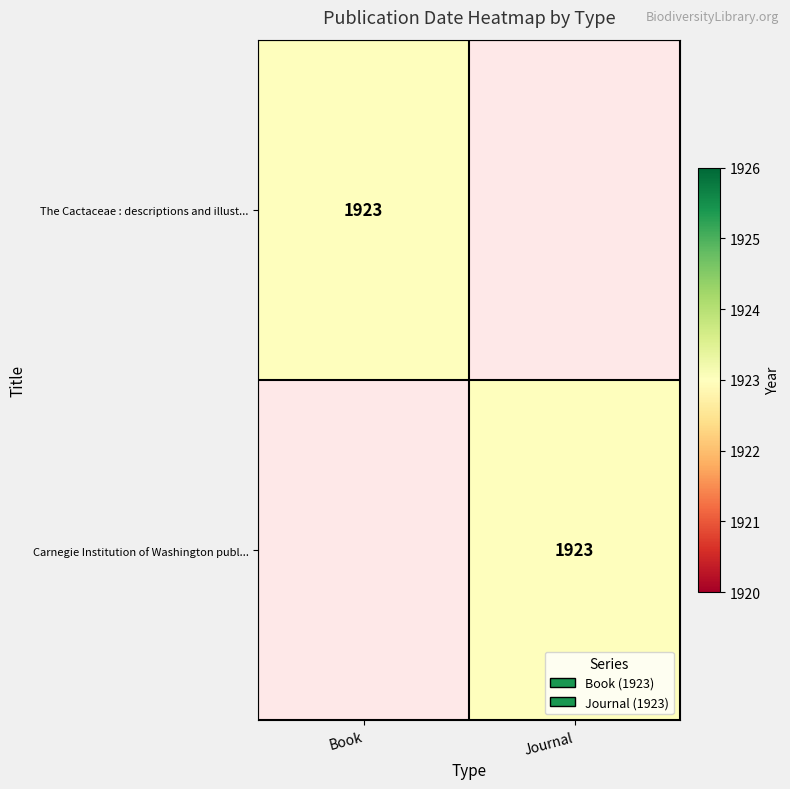

The Carnegie Institution of Washington publ... series shows 1923 at Journal. True or false?

True